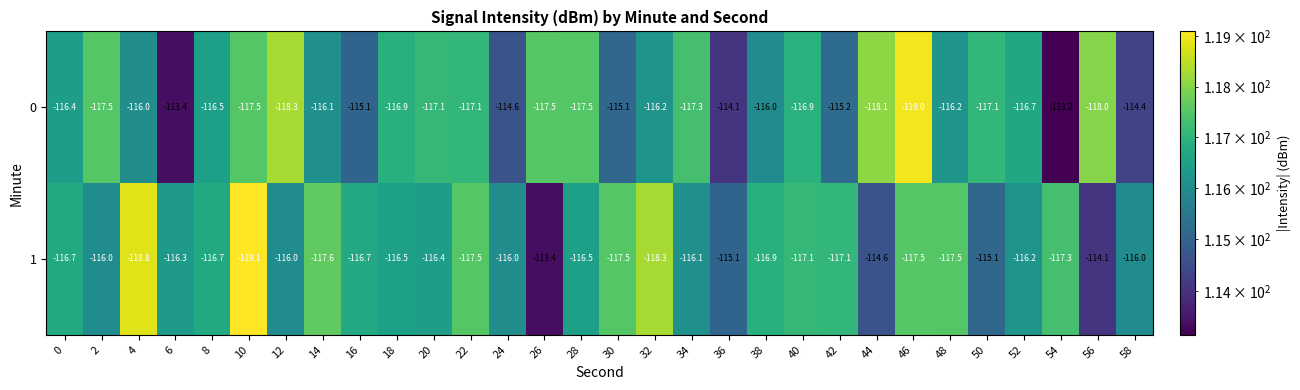

List the series in order of their peak value, highest first.

0, 1